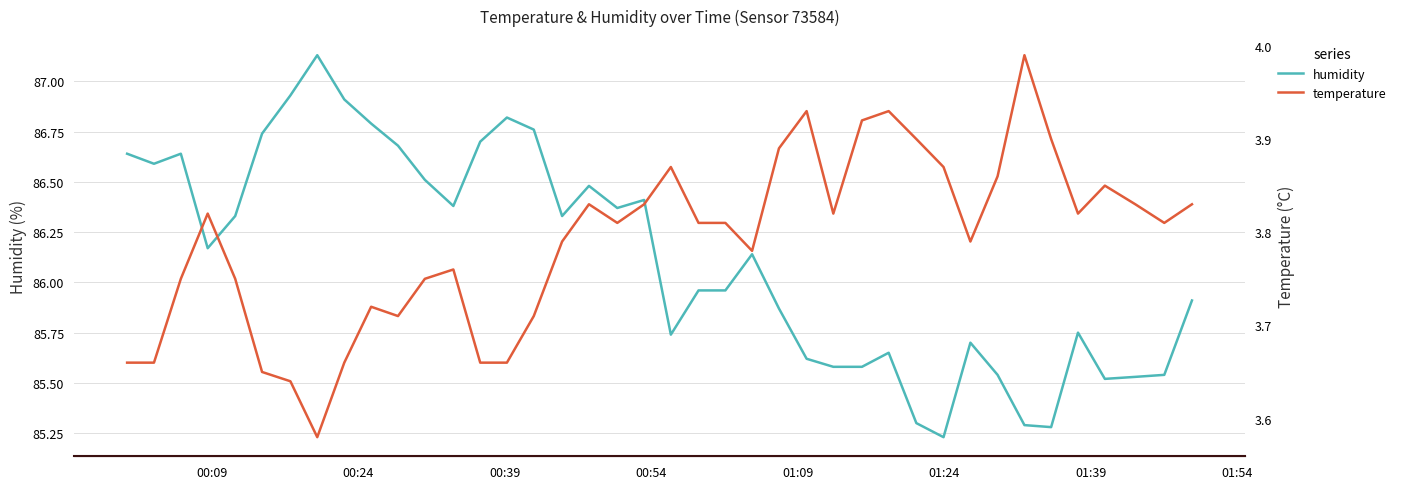

True or false: temperature and humidity cross at least once.

False